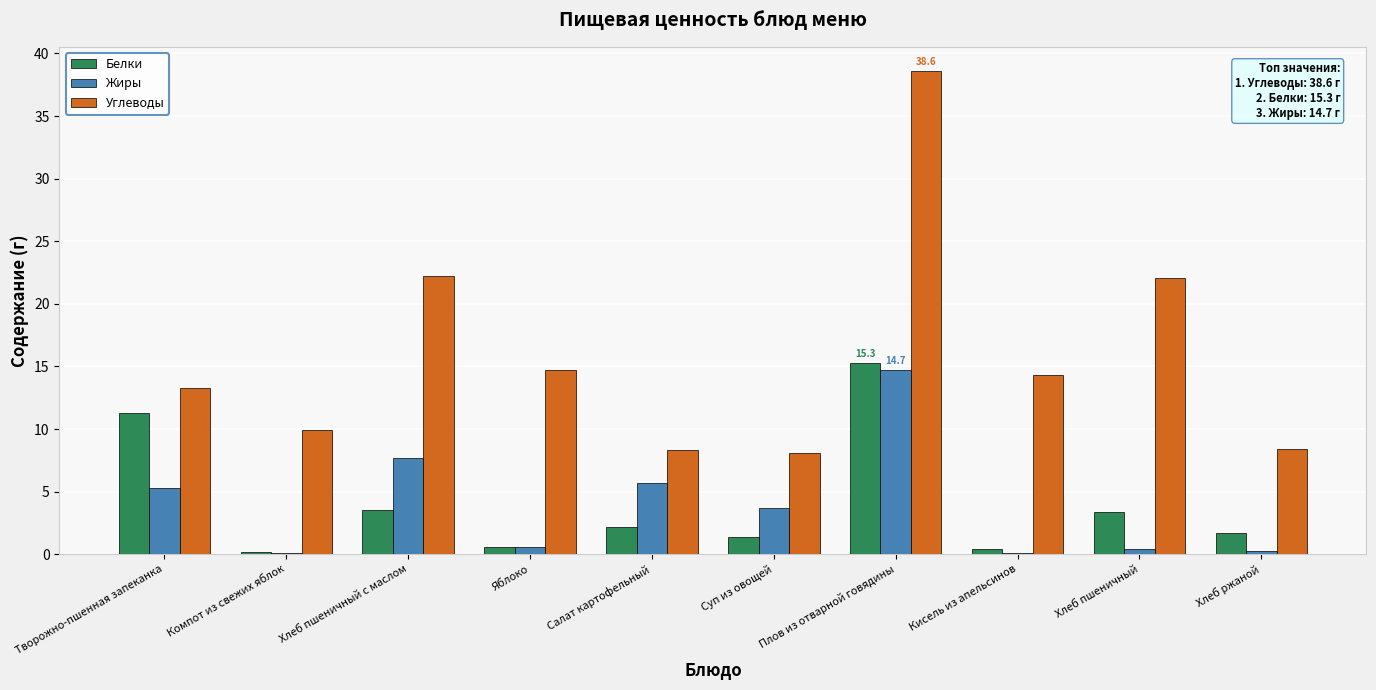

At which category is the sum across all series the highest?

Плов из отварной говядины